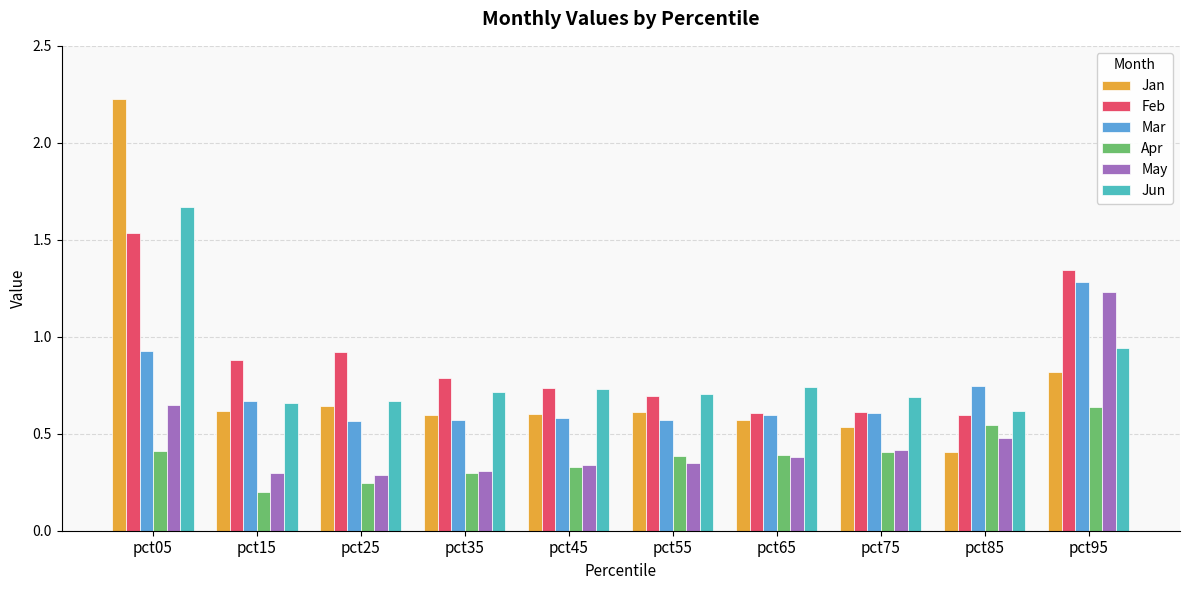

What are all the series names shown in the legend?

Jan, Feb, Mar, Apr, May, Jun